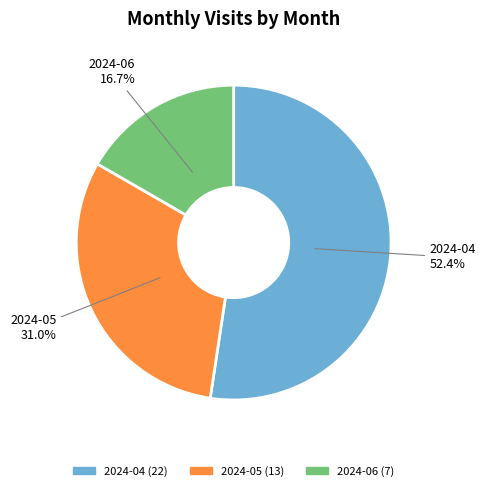

Which category has the smallest portion of the pie?

2024-06